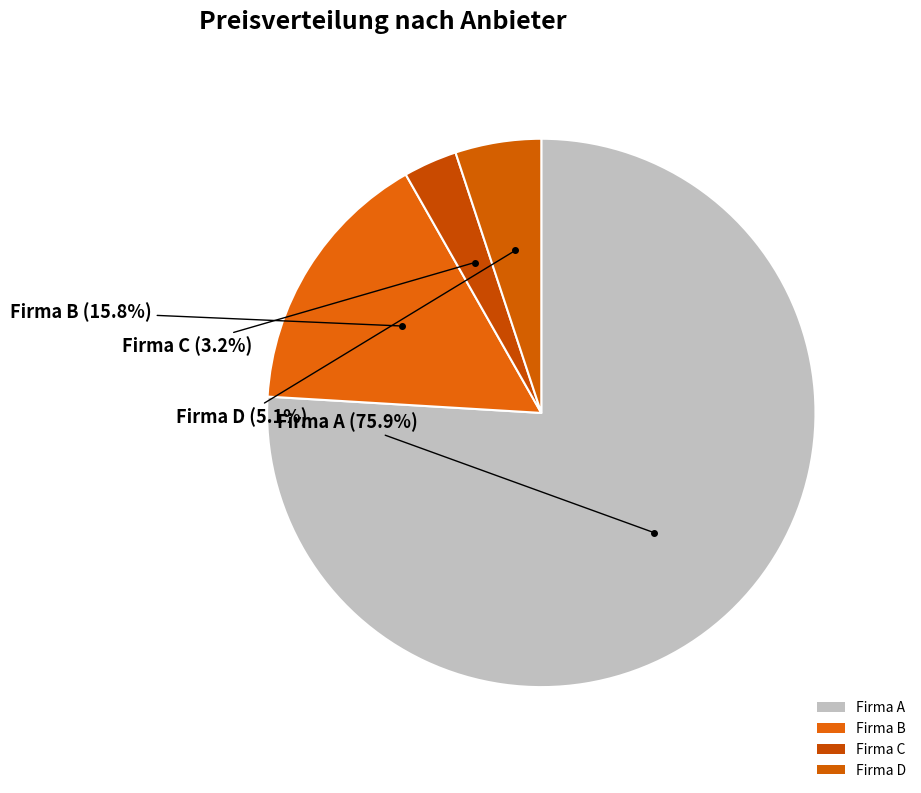

How much of the chart is everything except Firma B?

84.2%